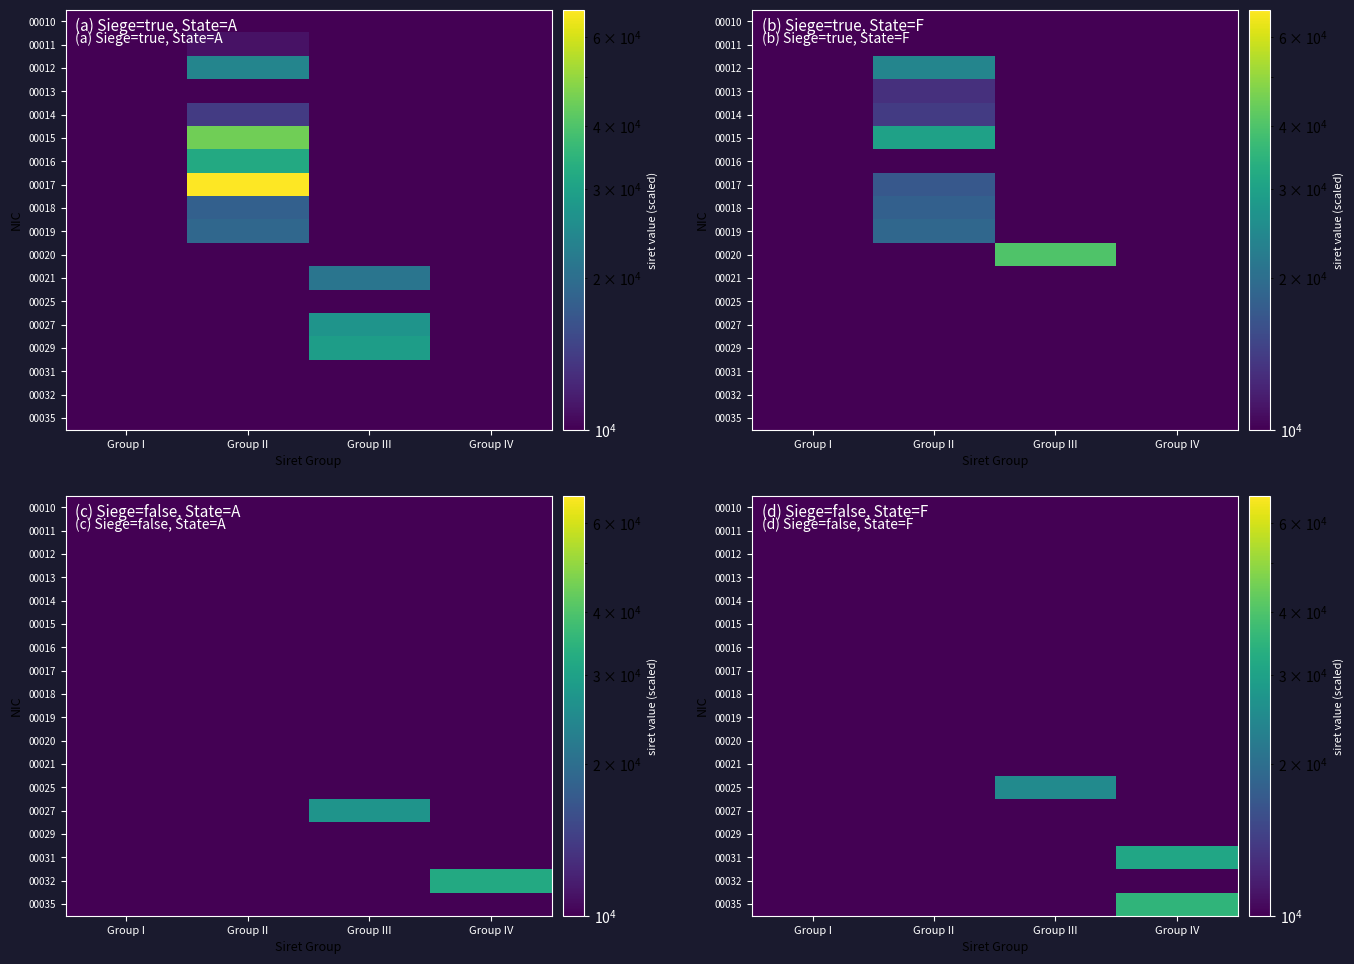

How many categories are shown in the chart?

4